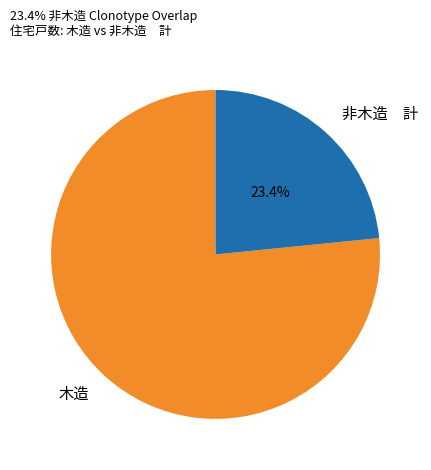

Is there any slice that represents more than half of the pie?

Yes